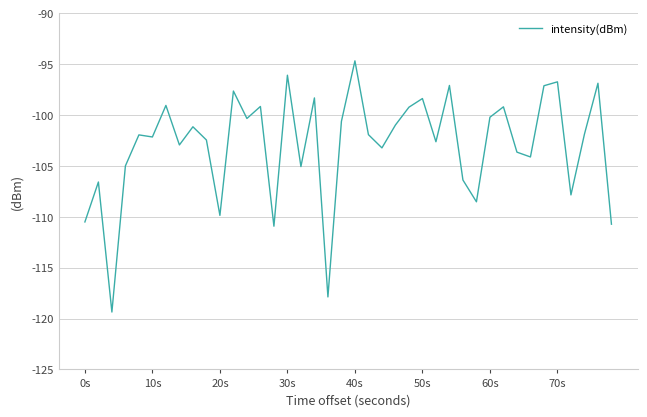

What is the difference between the maximum and minimum values?

24.7